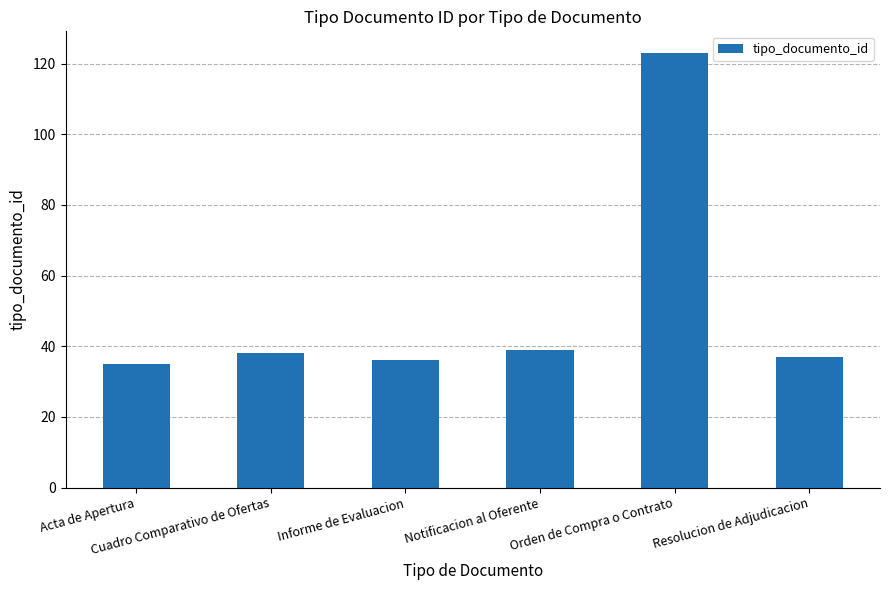

Which category has the highest value across all series?

Orden de Compra o Contrato